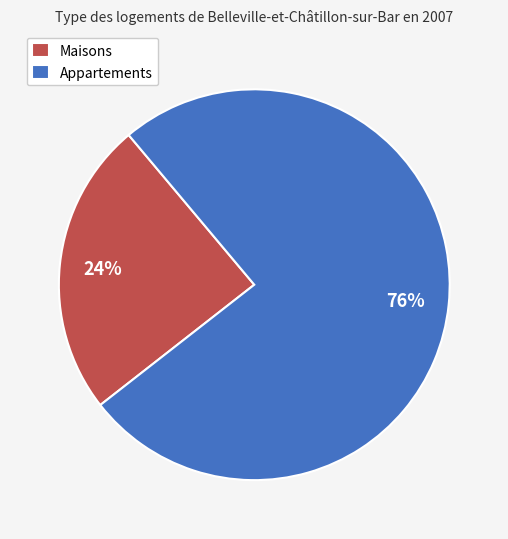

True or false: Appartements accounts for 84% of the total.

False